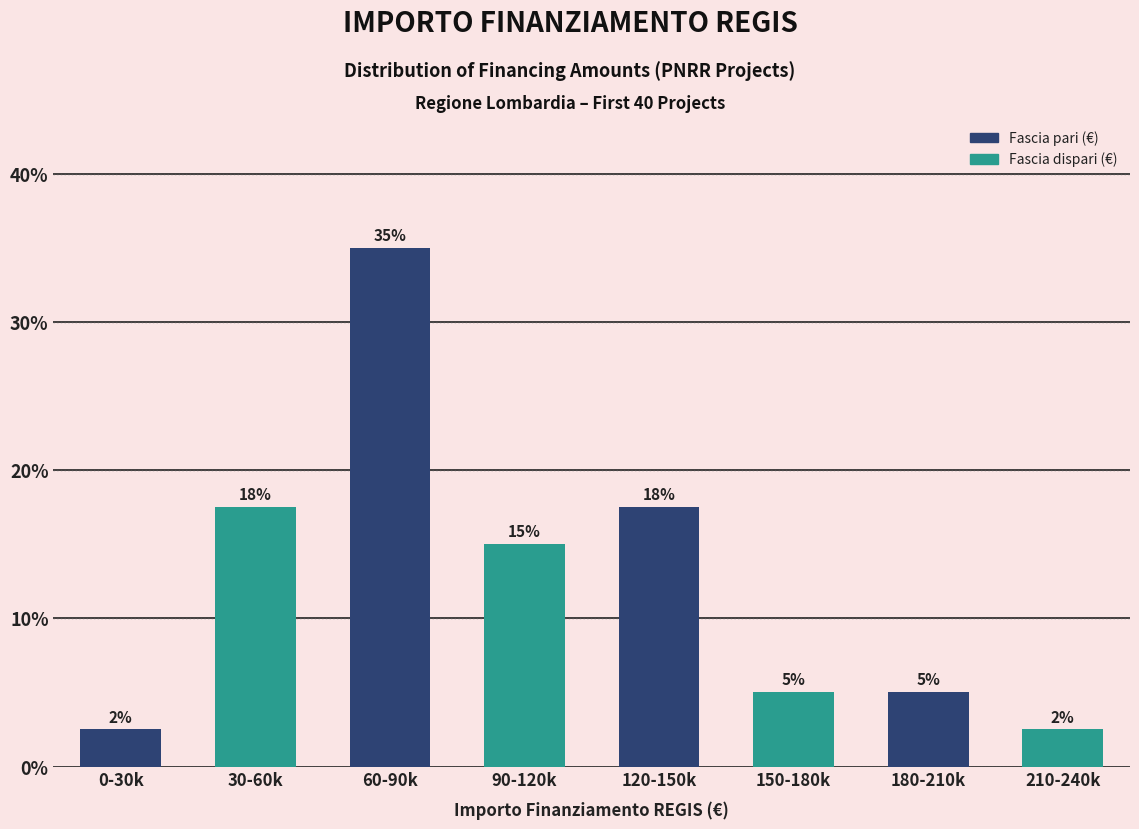

Which label corresponds to the largest value in the chart?

60-90k